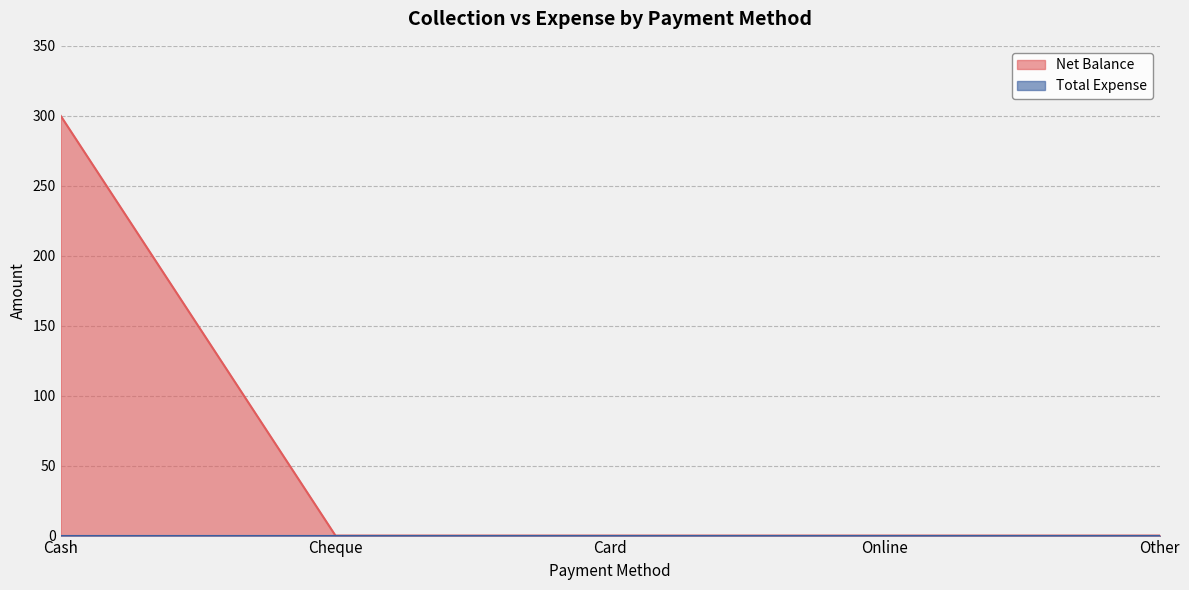

Does the chart display data point markers on the line(s)?

No